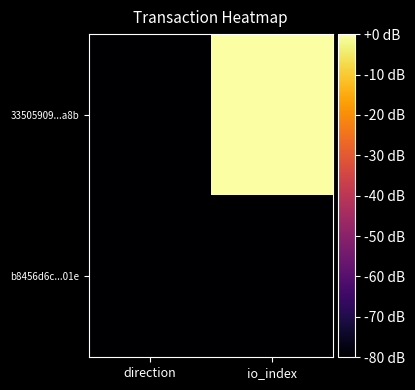

Which series has the widest spread of values?

33505909...a8b